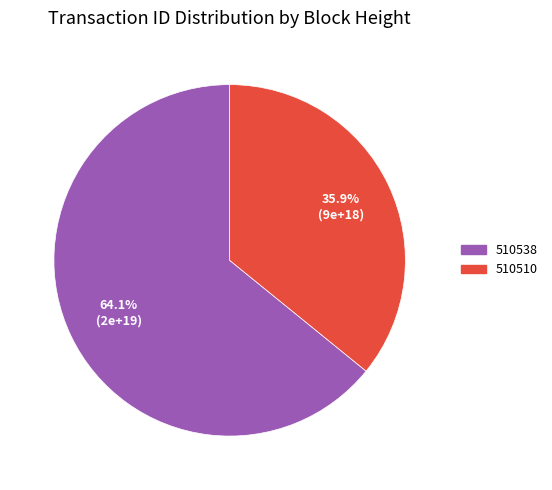

True or false: 510538 accounts for 64% of the total.

True